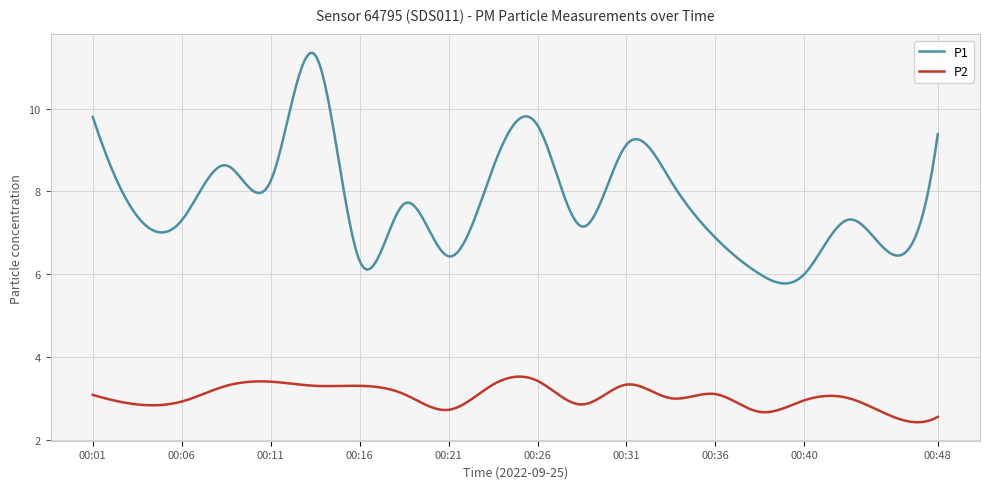

True or false: P1 and P2 intersect in this chart.

False